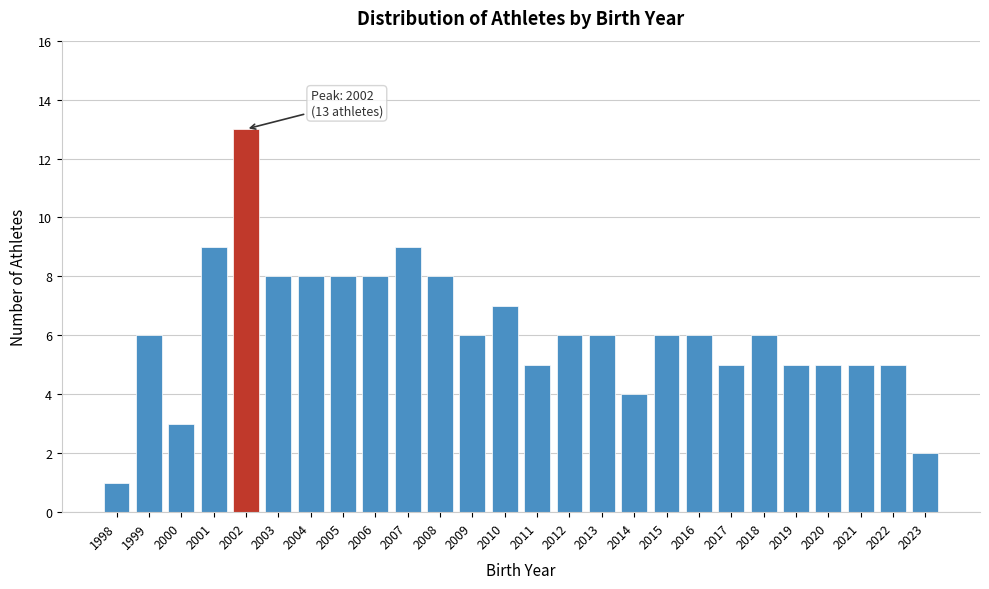

Reading left to right, extract all data points from this chart.

1998=1	1999=6	2000=3	2001=9	2002=13	2003=8	2004=8	2005=8	2006=8	2007=9	2008=8	2009=6	2010=7	2011=5	2012=6	2013=6	2014=4	2015=6	2016=6	2017=5	2018=6	2019=5	2020=5	2021=5	2022=5	2023=2